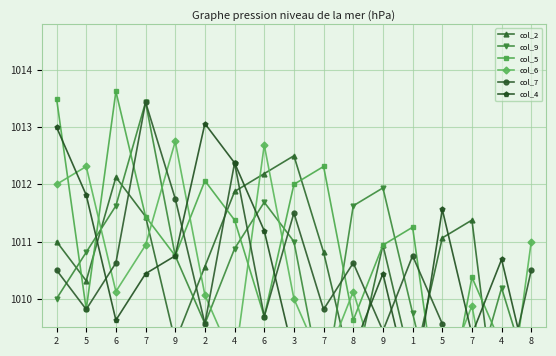

Reading left to right, extract all data points from this chart.

col_2: 2=1011.0	5=1010.3	6=1012.1	7=1011.4	9=1009.2	2=1010.6	4=1011.9	6=1012.2	3=1012.5	7=1010.8	8=1008.6	9=1010.9	1=1008.7	5=1011.1	7=1011.4	4=1007.2	8=1009.0
col_9: 2=1010.0	5=1010.8	6=1011.6	7=1013.4	9=1010.7	2=1009.6	4=1010.9	6=1011.7	3=1011.0	7=1008.3	8=1011.6	9=1011.9	1=1009.7	5=1007.6	7=1008.4	4=1010.2	8=1008.5
col_5: 2=1013.5	5=1009.8	6=1013.6	7=1011.4	9=1010.7	2=1012.1	4=1011.4	6=1009.7	3=1012.0	7=1012.3	8=1009.6	9=1010.9	1=1011.2	5=1007.6	7=1010.4	4=1009.2	8=1007.5
col_6: 2=1012.0	5=1012.3	6=1010.1	7=1010.9	9=1012.7	2=1010.1	4=1008.9	6=1012.7	3=1010.0	7=1008.8	8=1010.1	9=1008.4	1=1009.2	5=1008.6	7=1009.9	4=1007.2	8=1011.0
col_7: 2=1010.5	5=1009.8	6=1010.6	7=1013.4	9=1011.7	2=1009.6	4=1012.4	6=1009.7	3=1011.5	7=1009.8	8=1010.6	9=1009.4	1=1010.7	5=1009.6	7=1007.9	4=1008.2	8=1010.5
col_4: 2=1013.0	5=1011.8	6=1009.6	7=1010.4	9=1010.7	2=1013.1	4=1012.4	6=1011.2	3=1009.0	7=1008.3	8=1009.1	9=1010.4	1=1008.2	5=1011.6	7=1009.4	4=1010.7	8=1008.5